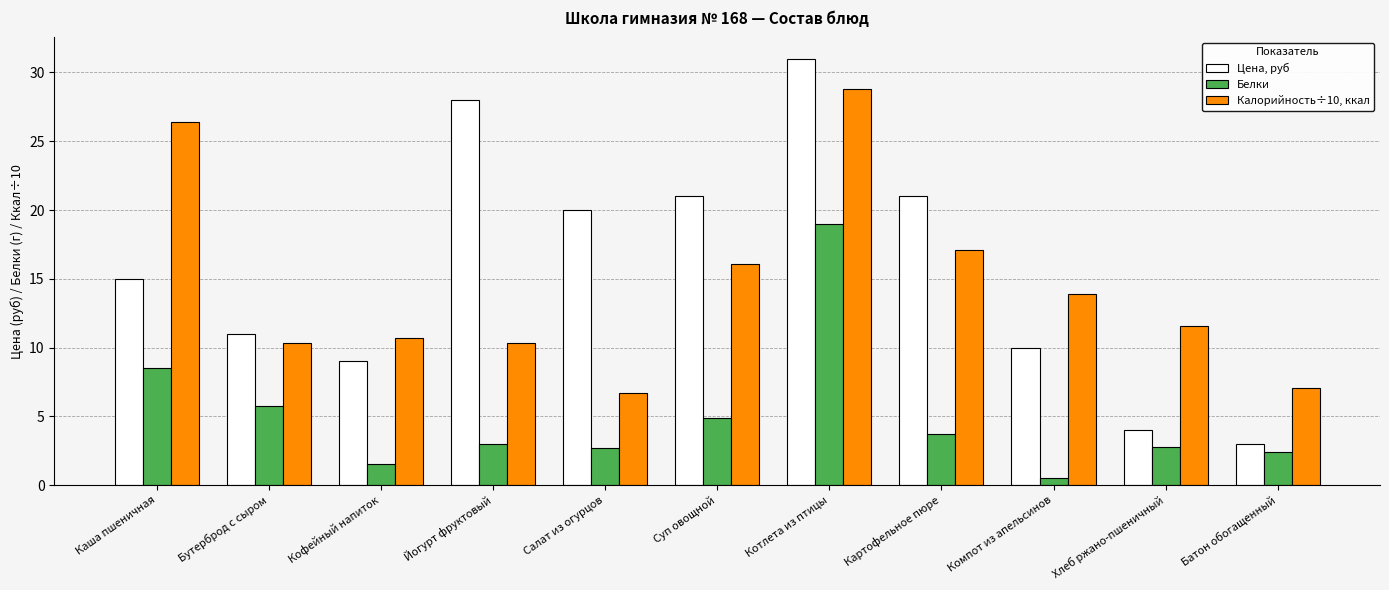

Rank the series at Бутерброд с сыром from highest to lowest value.

Цена, руб, Калорийность÷10, ккал, Белки